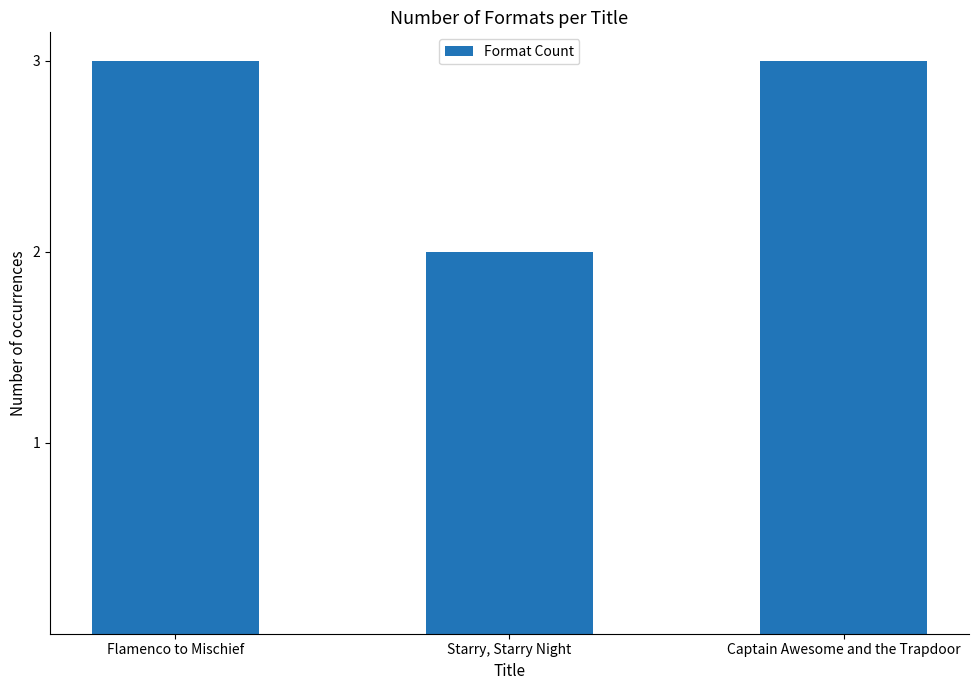

What is the sum of the values at Captain Awesome and the Trapdoor and Starry, Starry Night?

5